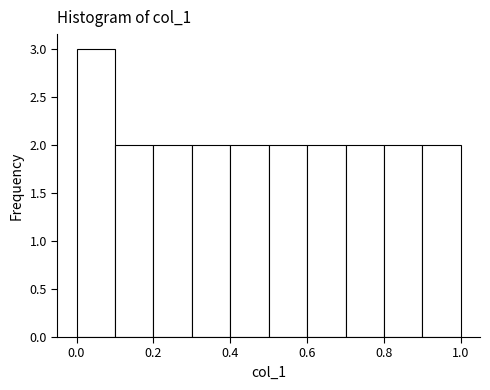

Reading left to right, list every bar in this chart as the range it spans on the x-axis followed by its height. Neither the bar edges nor the heights are printed on the chart, so give them approximately, as read against the axes.

0.0 to 0.1: 3
0.1 to 0.2: 2
0.2 to 0.3: 2
0.3 to 0.4: 2
0.4 to 0.5: 2
0.5 to 0.6: 2
0.6 to 0.7: 2
0.7 to 0.8: 2
0.8 to 0.9: 2
0.9 to 1.0: 2